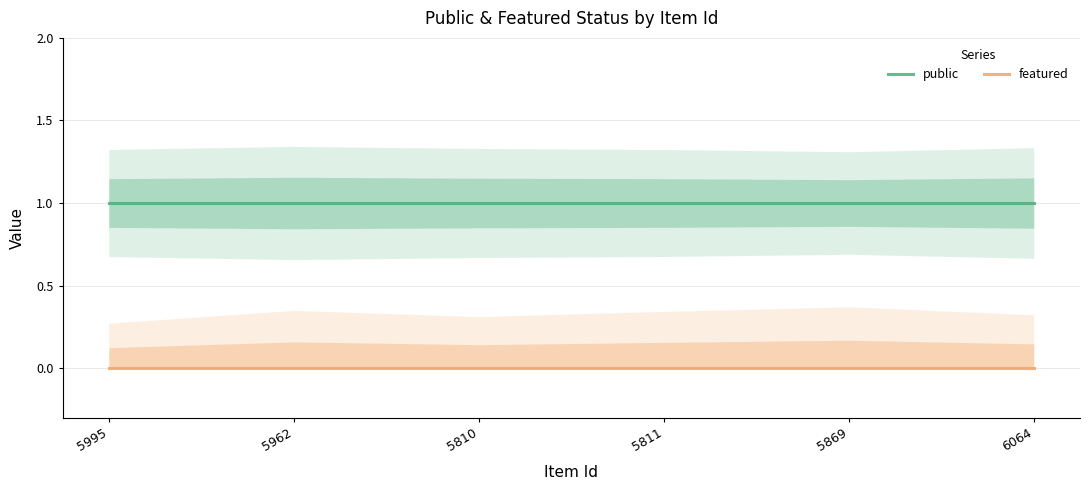

At how many categories does at least one series exceed 0?

6